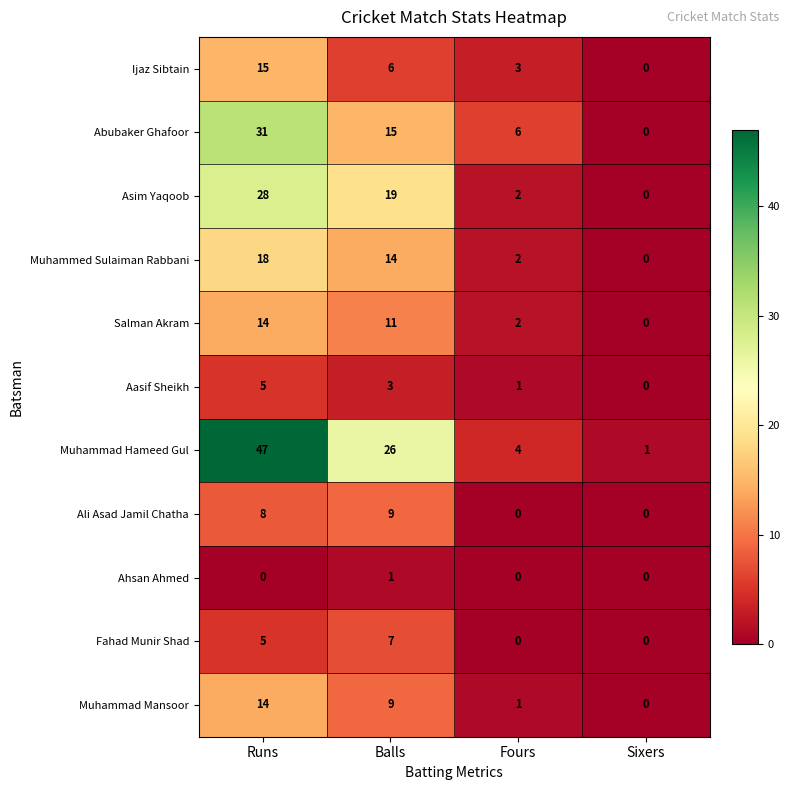

Which series changed the most between Runs and Sixers?

Muhammad Hameed Gul